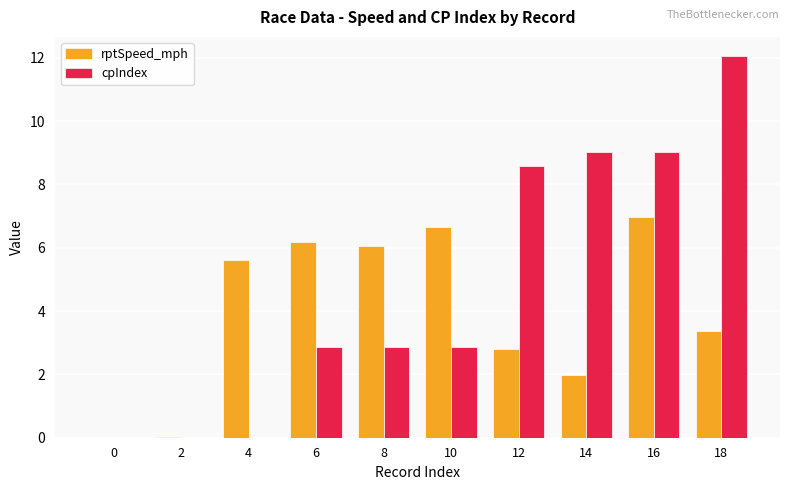

What are all the series names shown in the legend?

rptSpeed_mph, cpIndex